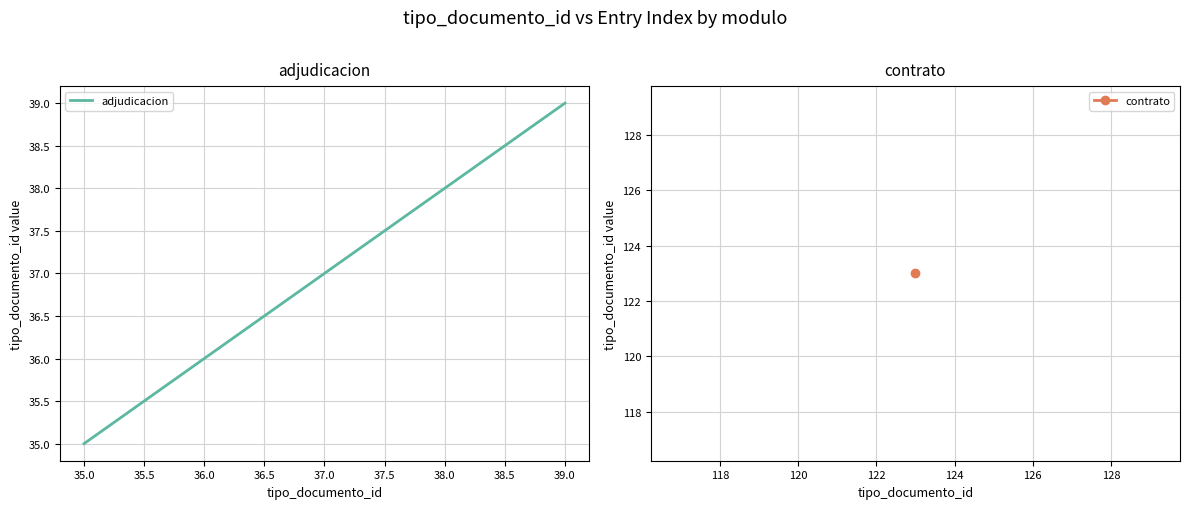

How many lines are shown in the chart?

1